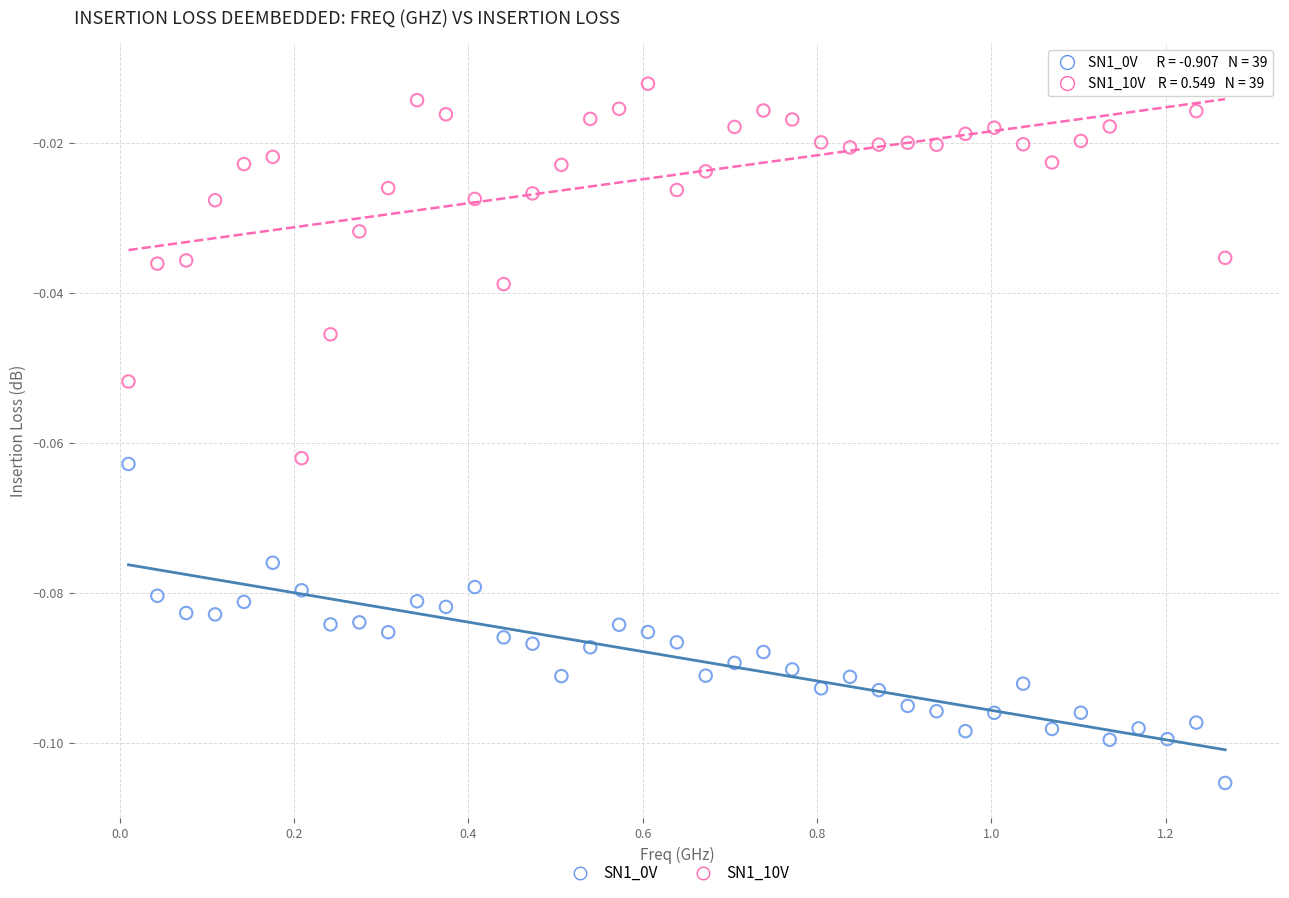

Which series reaches the maximum Y coordinate?

SN1_10V